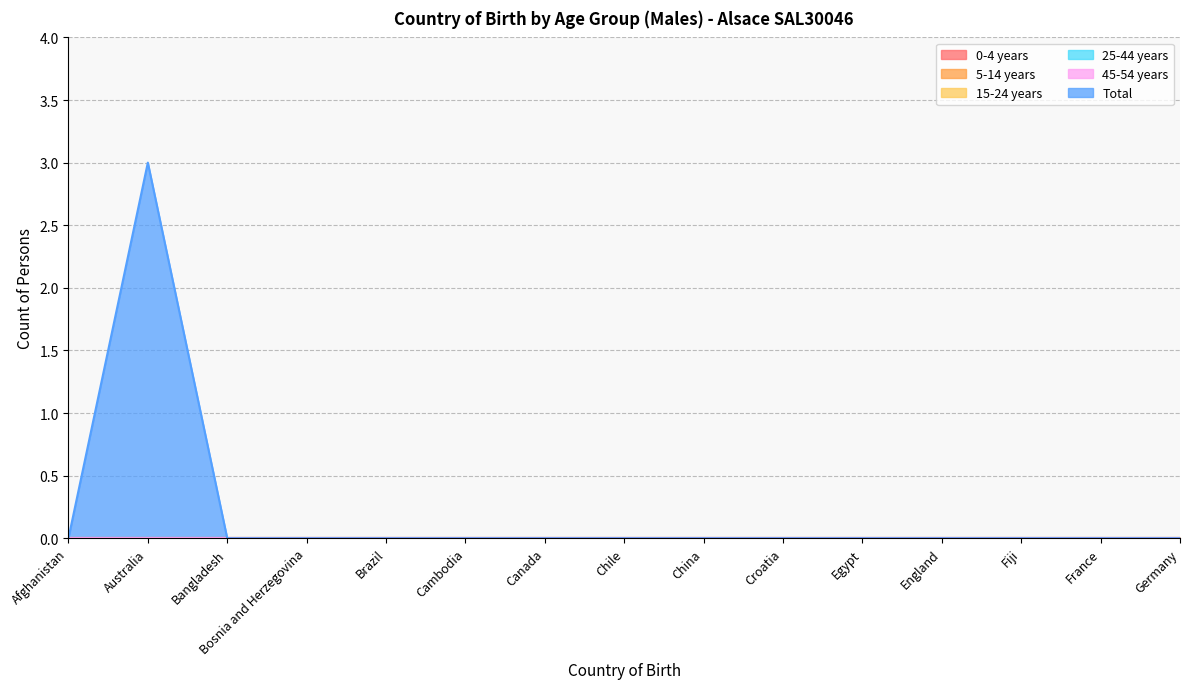

How many lines are shown in the chart?

6